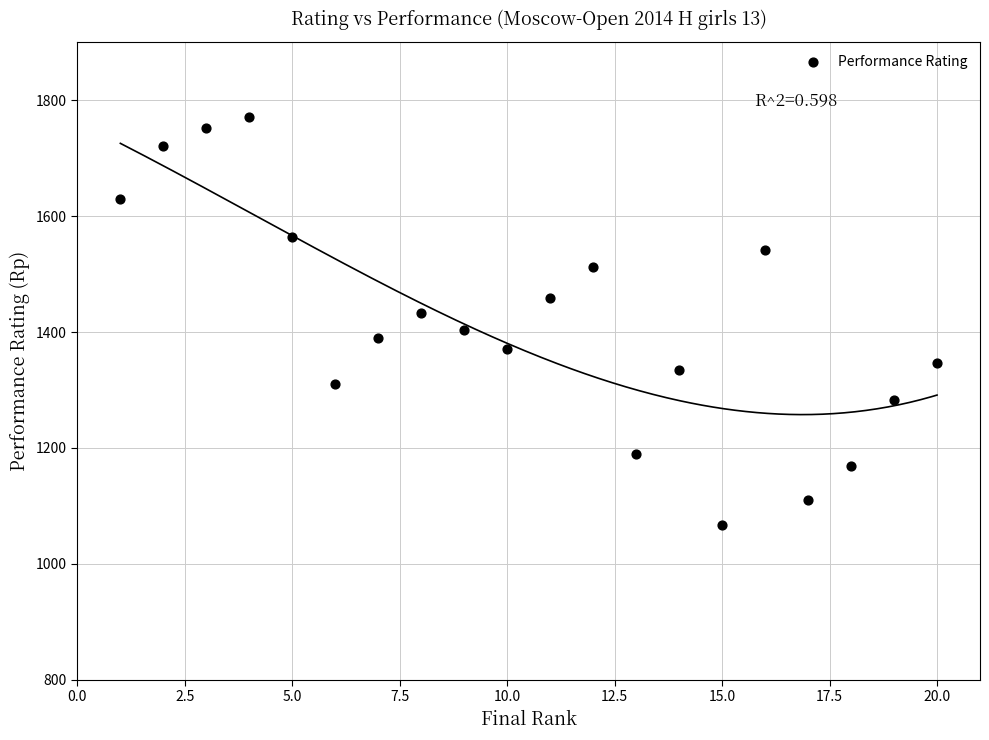

What is the range of X values (max minus min)?

19